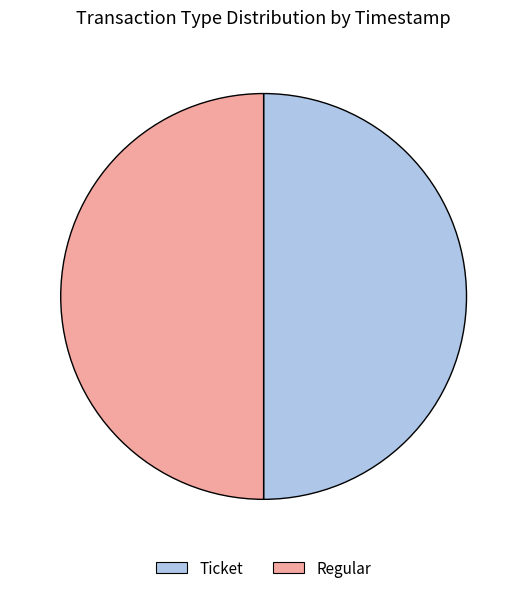

Combined, do Regular and Ticket account for over 50%?

Yes